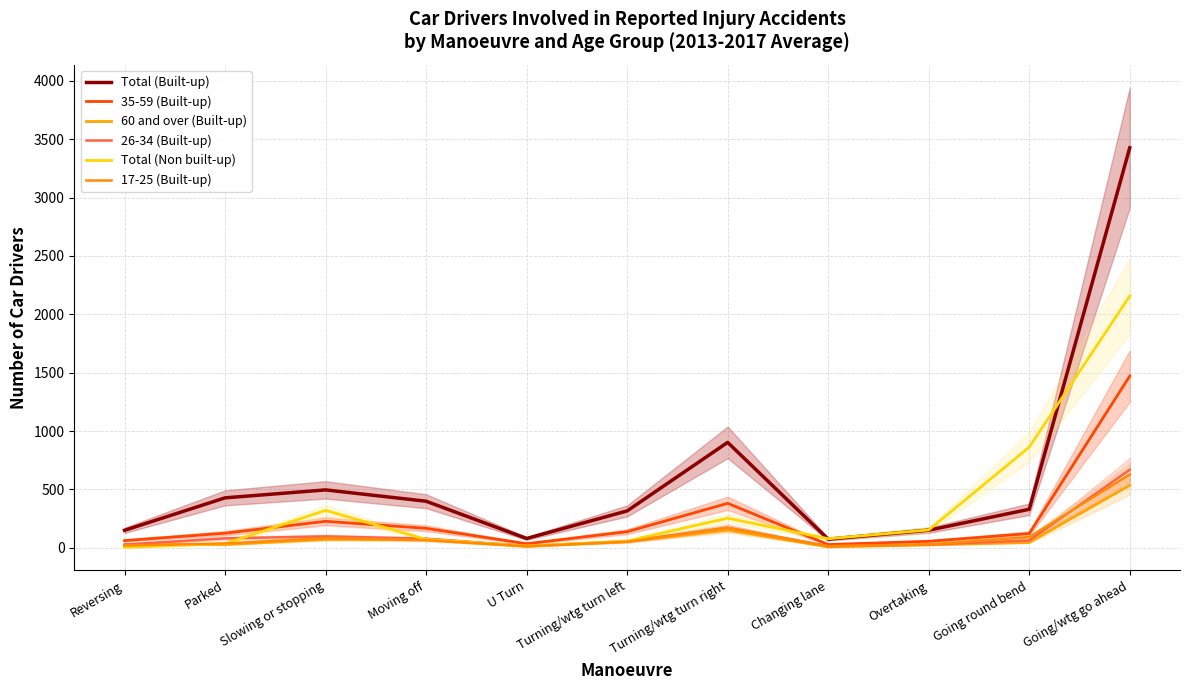

What is the difference between the maximum and minimum values in the 26-34 (Built-up) series?

654